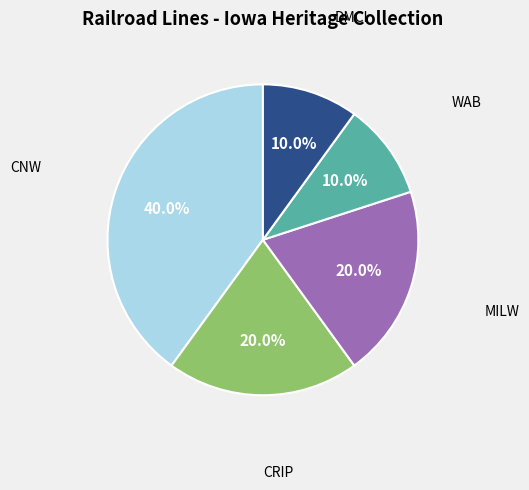

Does any single category account for the majority?

No